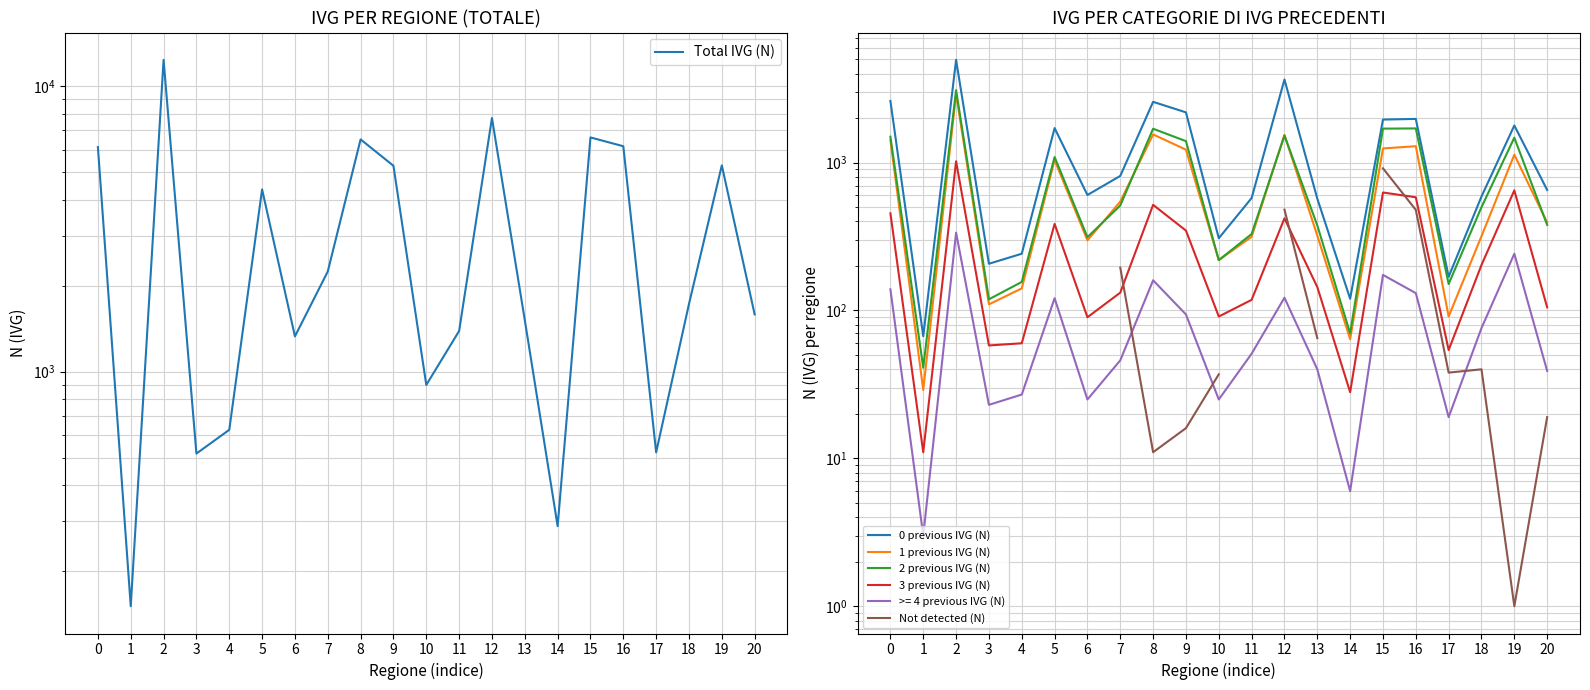

What is the greatest value displayed?

12367.0